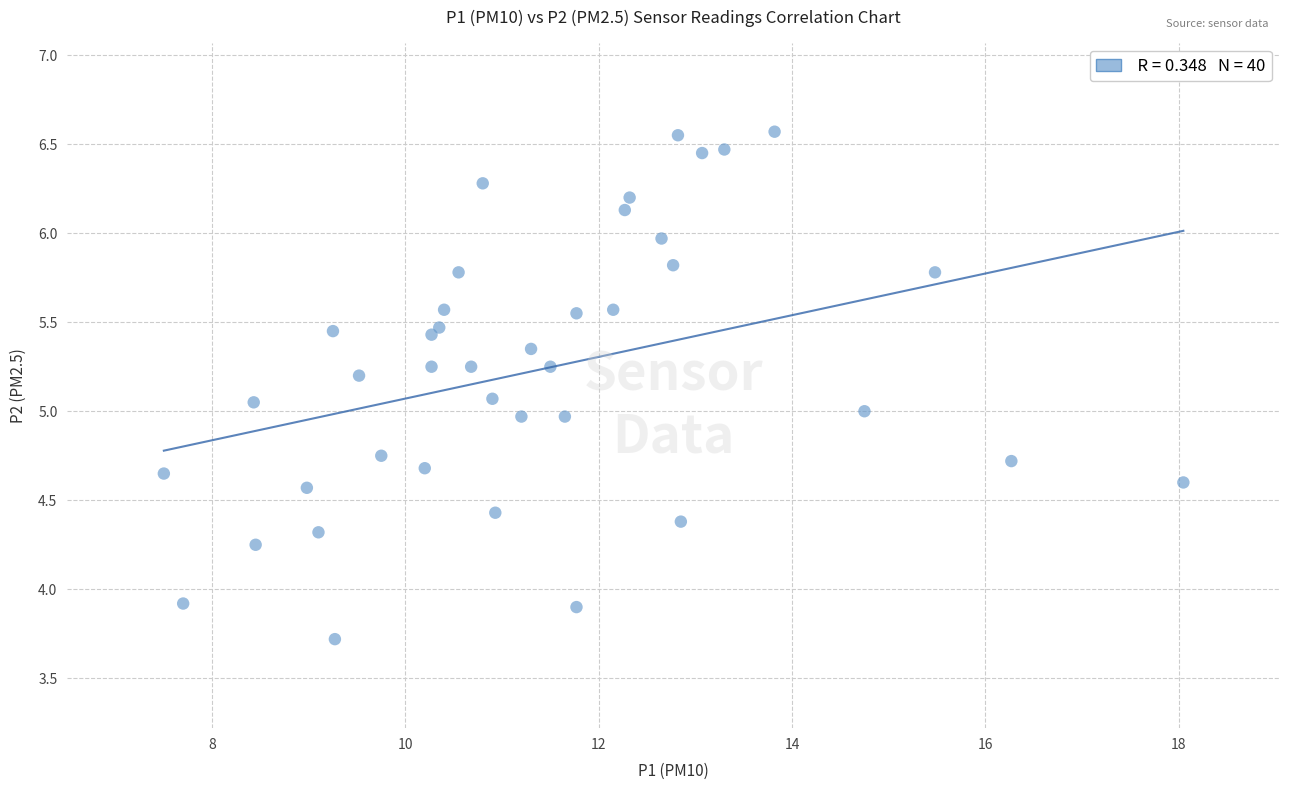

What is the range of X values (max minus min)?

10.6